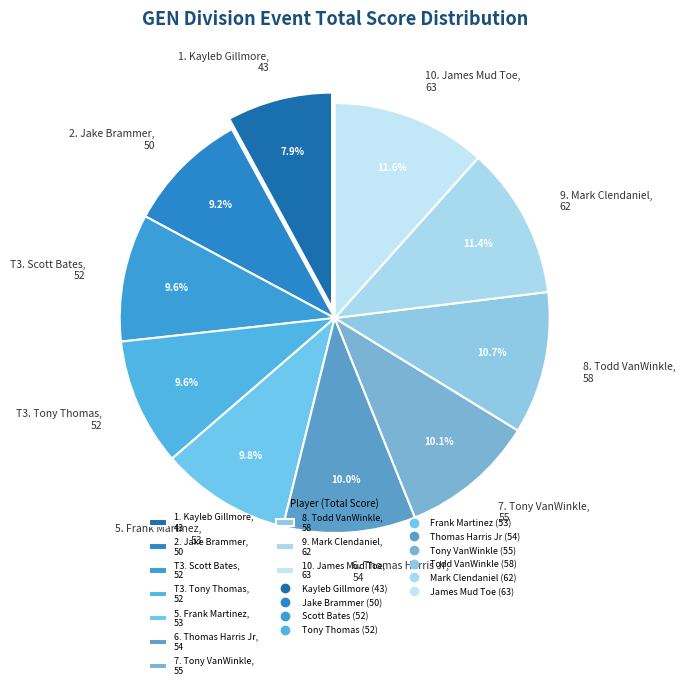

How many slices are in this pie chart?

10